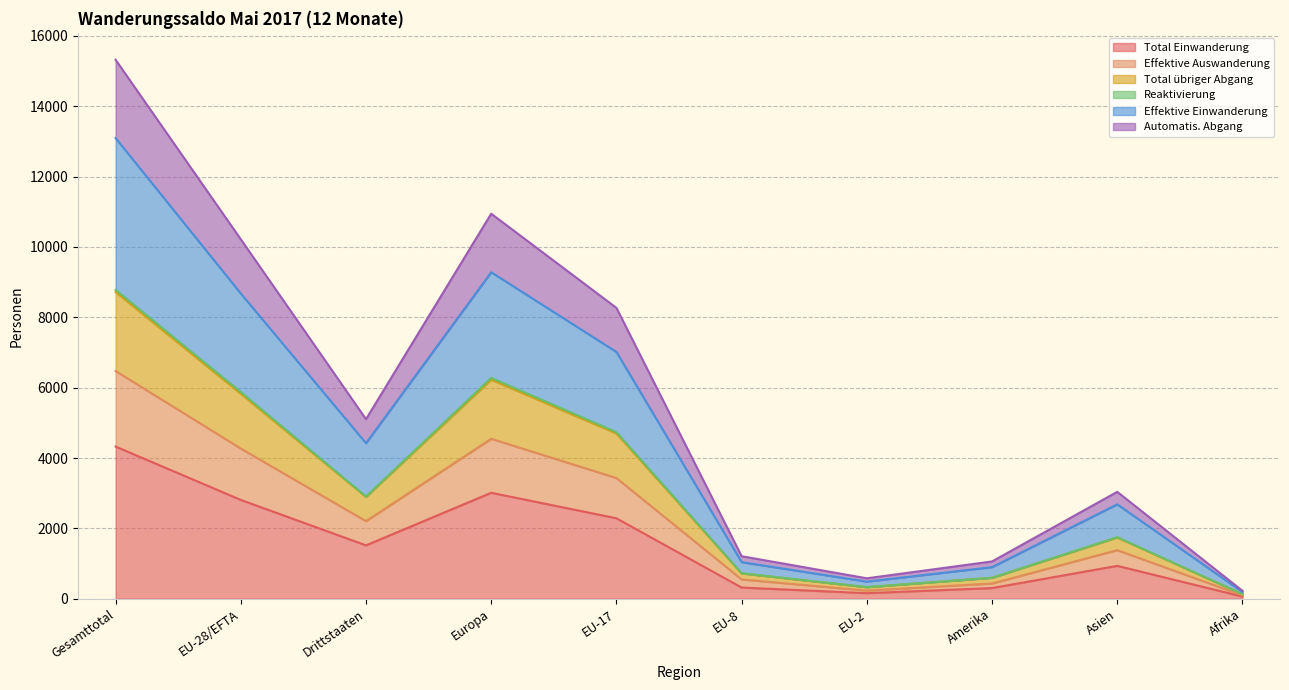

Which has a higher value, Asien or Europa?

Europa